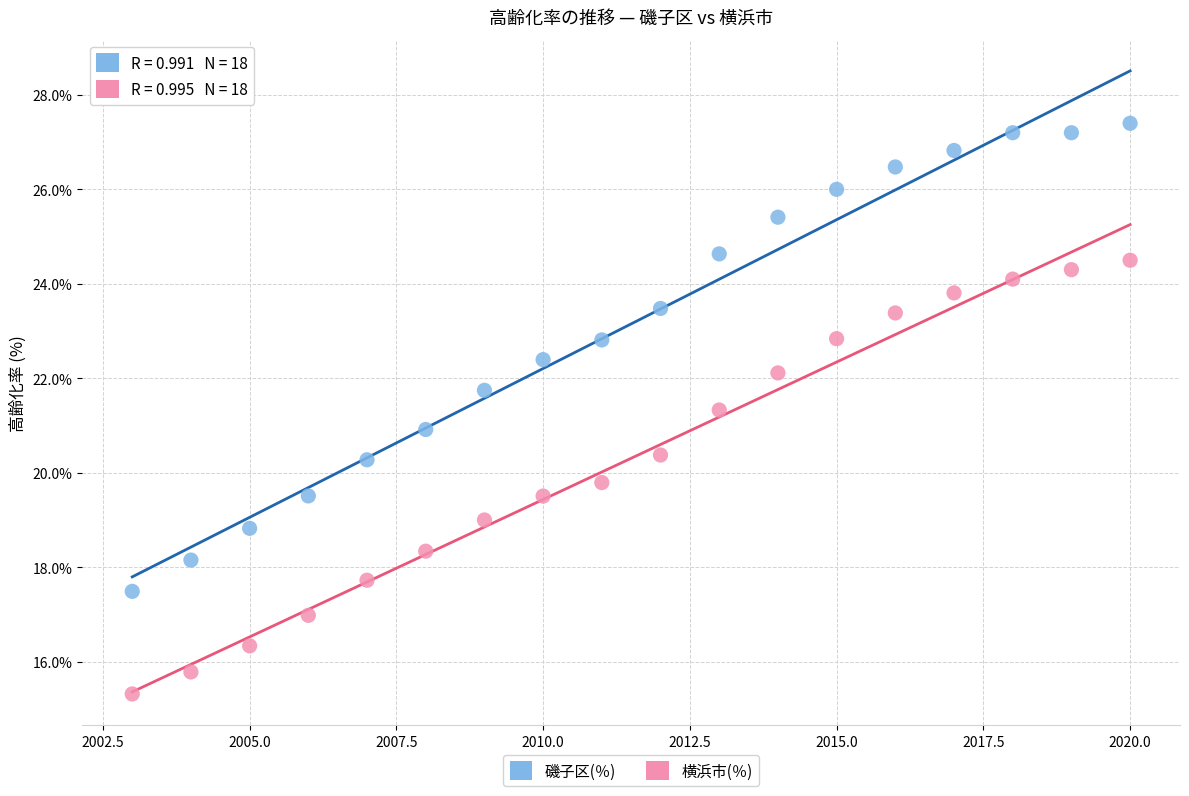

Which series contains the lowest Y value?

横浜市(％)